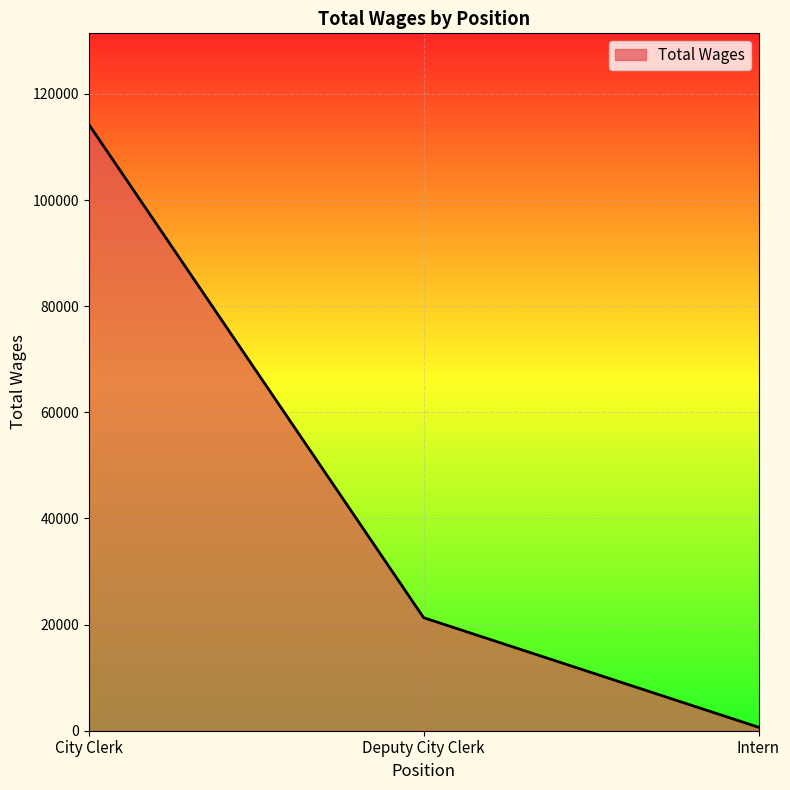

The value at City Clerk is 114288. True or false?

True